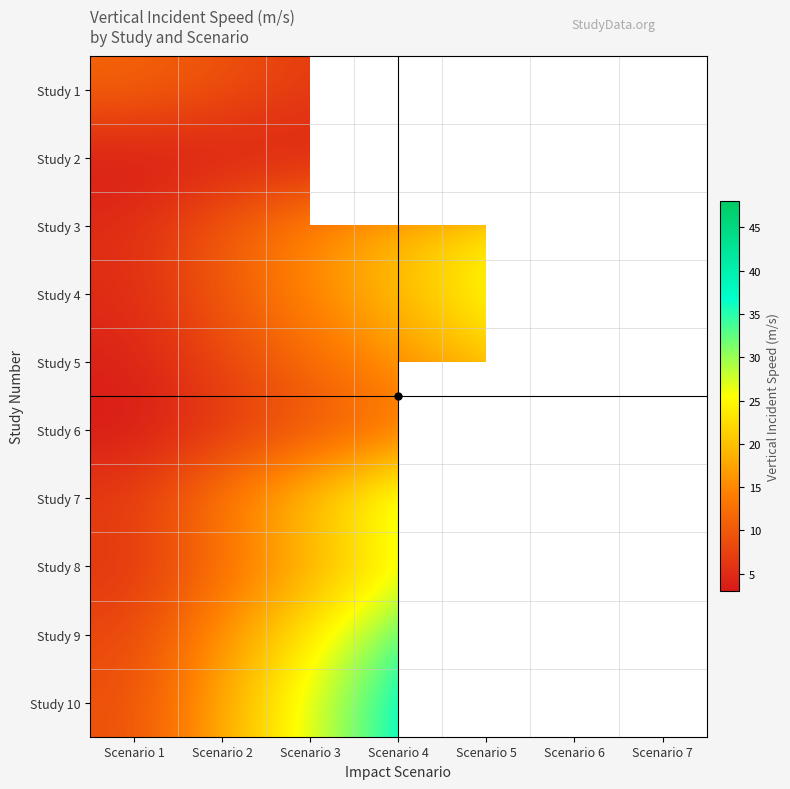

What is the difference between the highest and lowest values at Scenario 3?

23.2